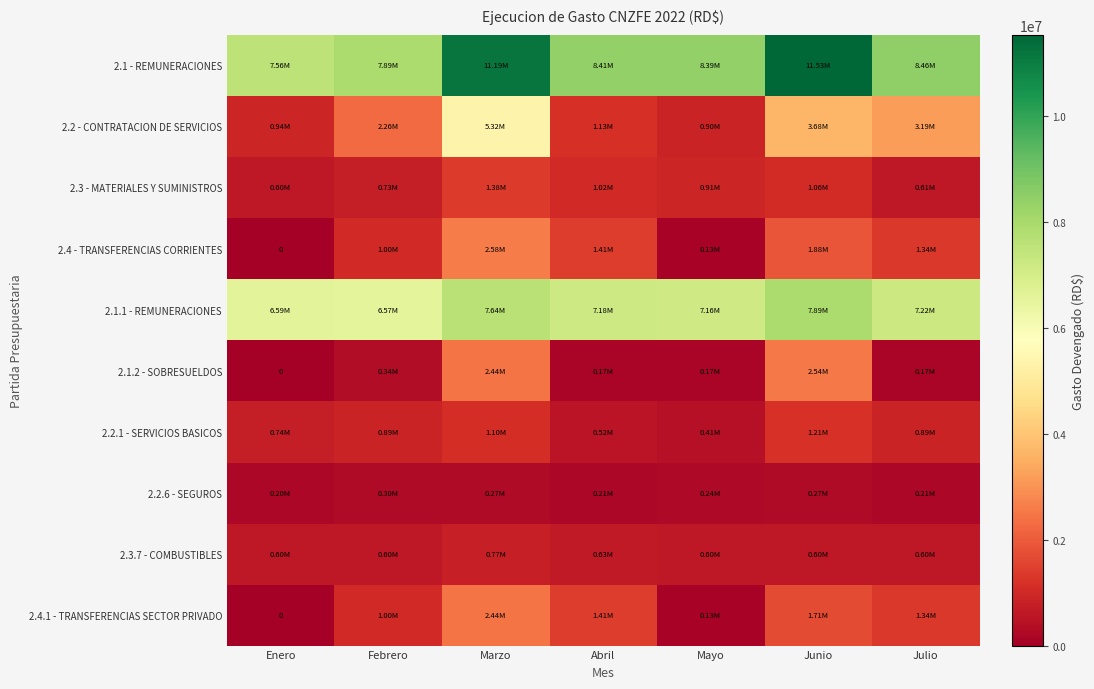

The value of 2.4.1 - TRANSFERENCIAS SECTOR PRIVADO at Junio is 1708917.5. True or false?

True